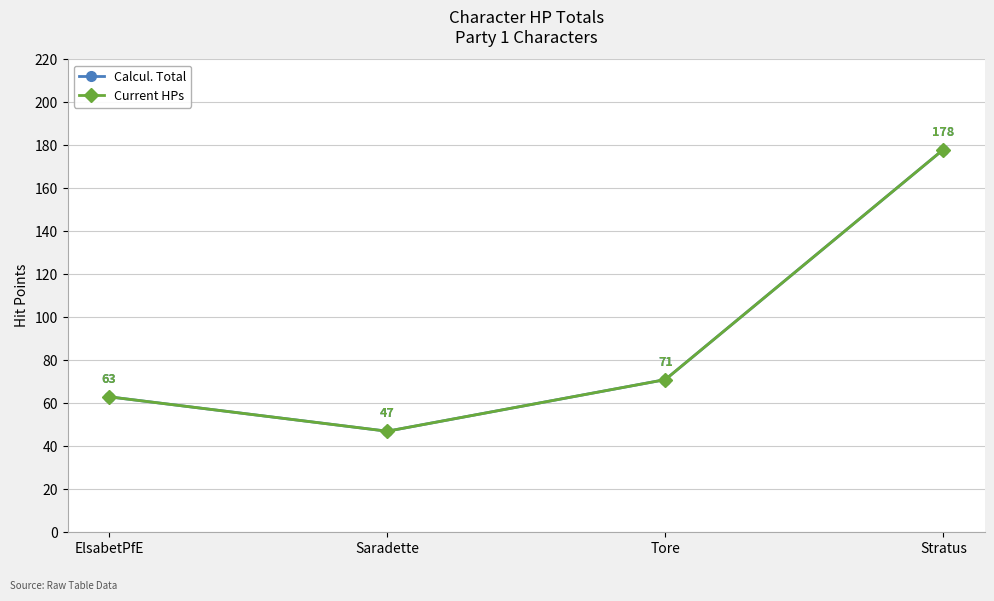

Does the chart have visible grid lines?

Yes